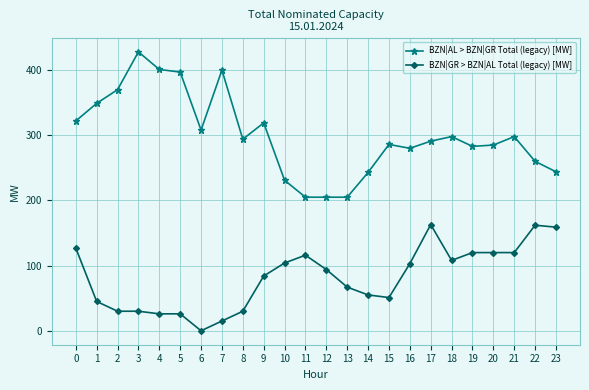

Is the value of BZN|GR > BZN|AL Total (legacy) [MW] at 14 greater than the value of BZN|AL > BZN|GR Total (legacy) [MW] at 8?

No